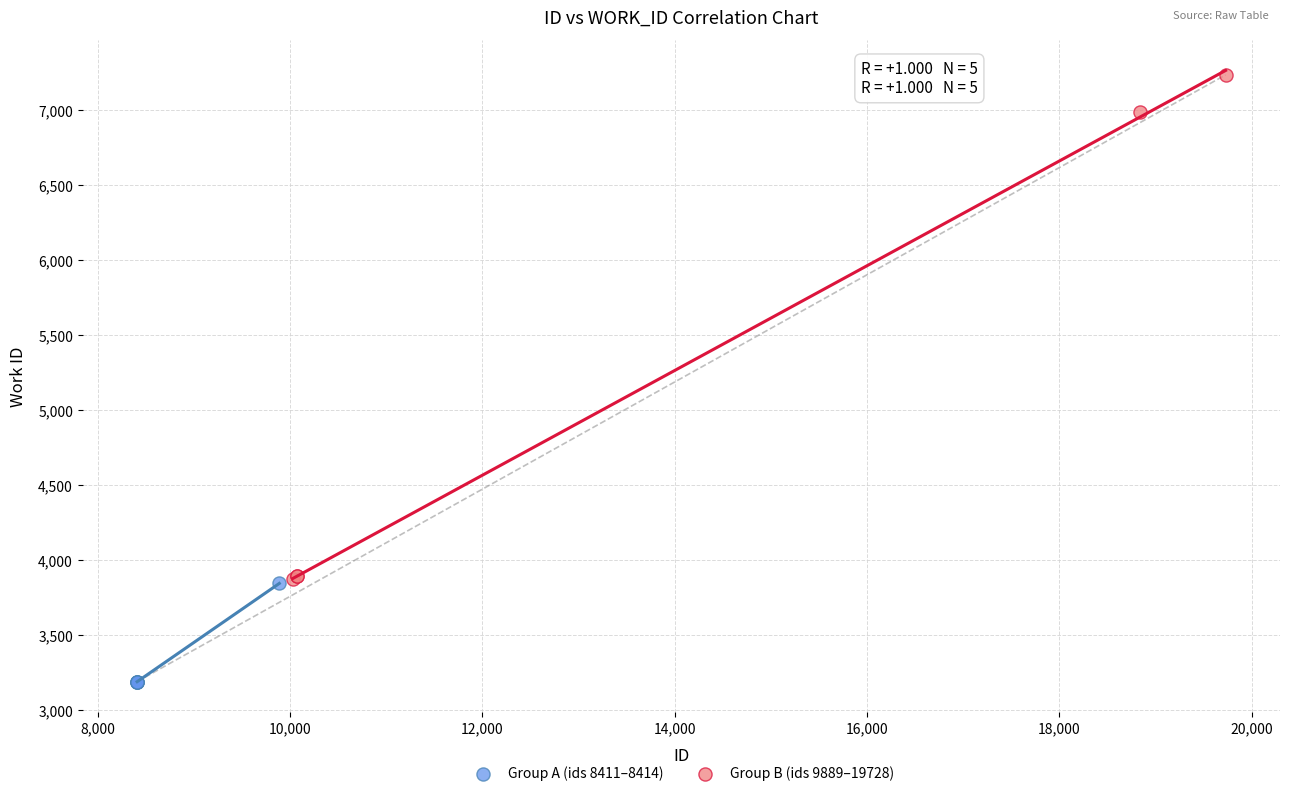

Which series reaches the minimum Y coordinate?

Group A (ids 8411–8414)